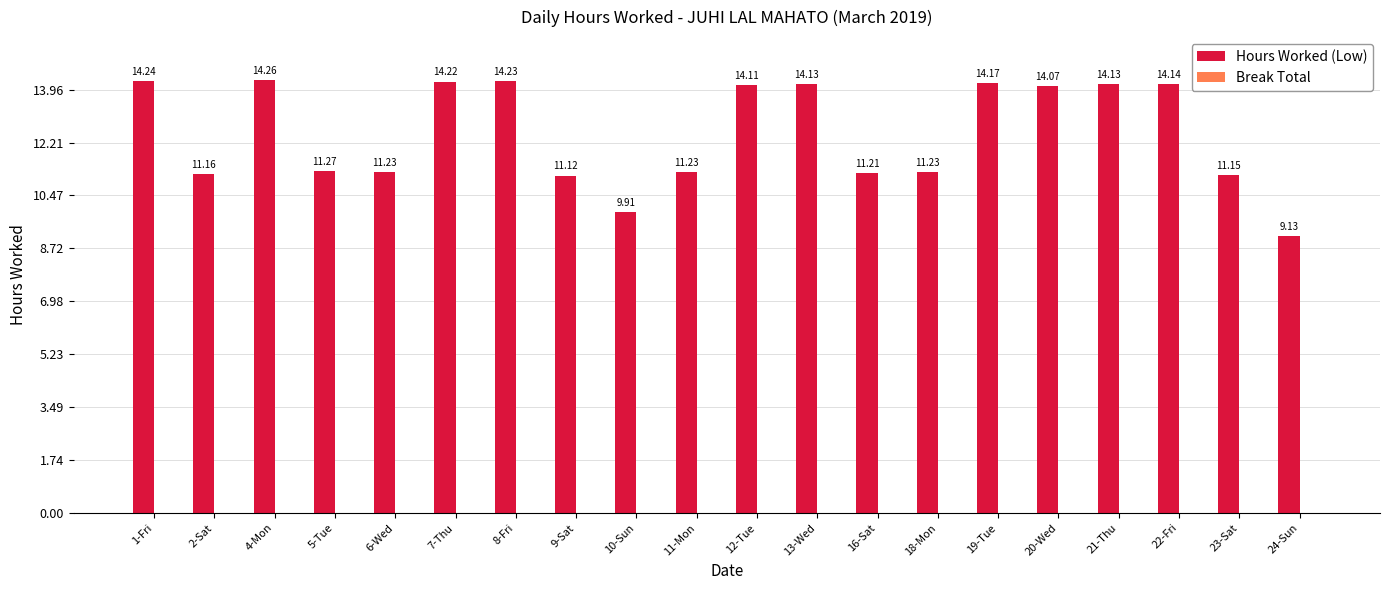

What is the difference between the maximum and minimum values?

5.1